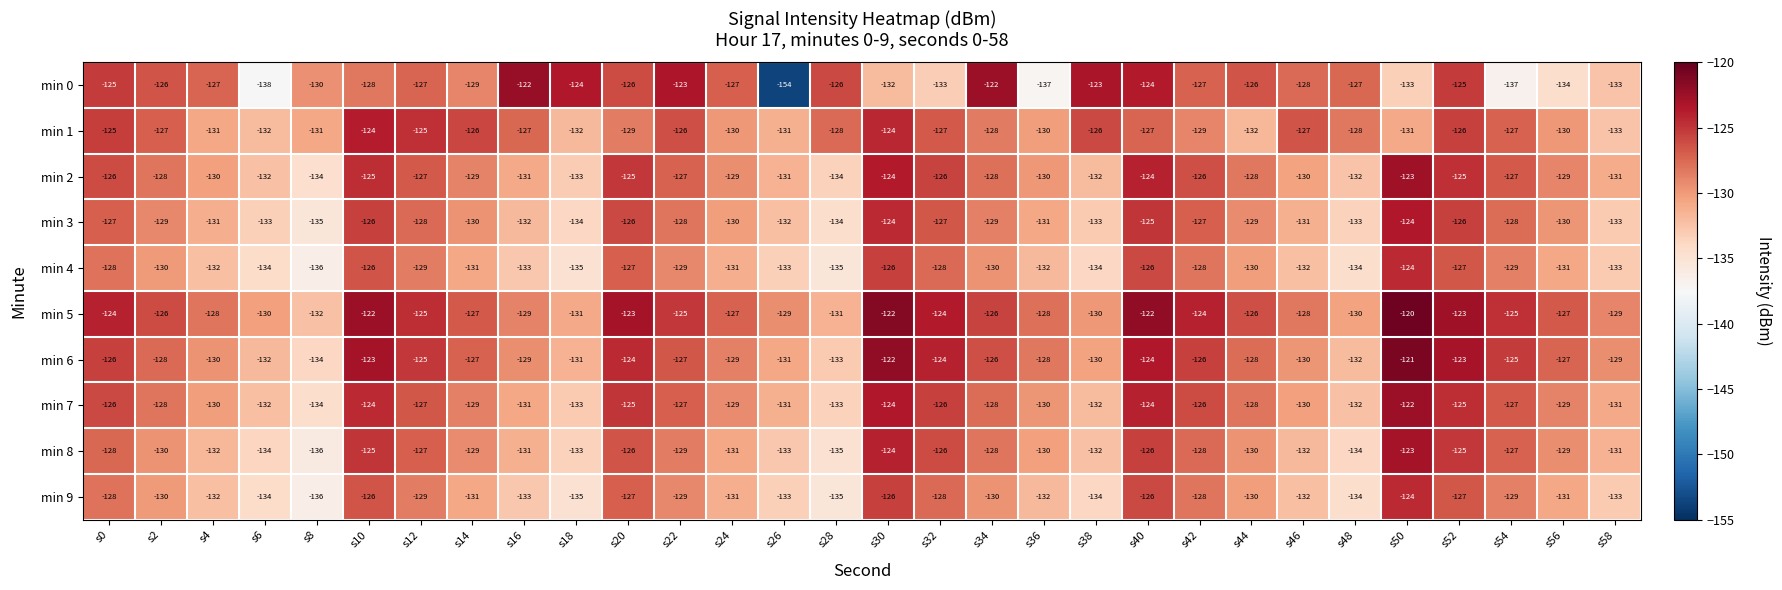

Is the value of min 4 at s0 greater than the value of min 7 at s38?

Yes